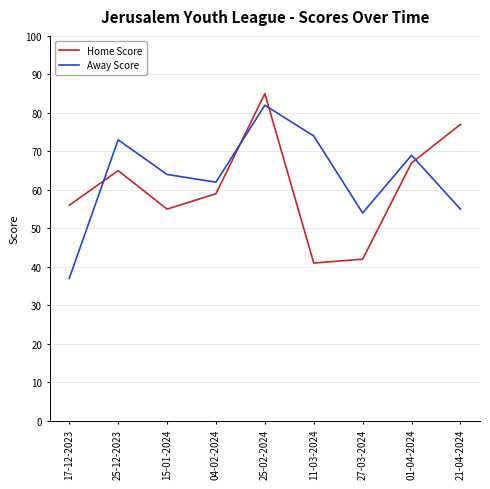

What is the sum of all Home Score values?

547